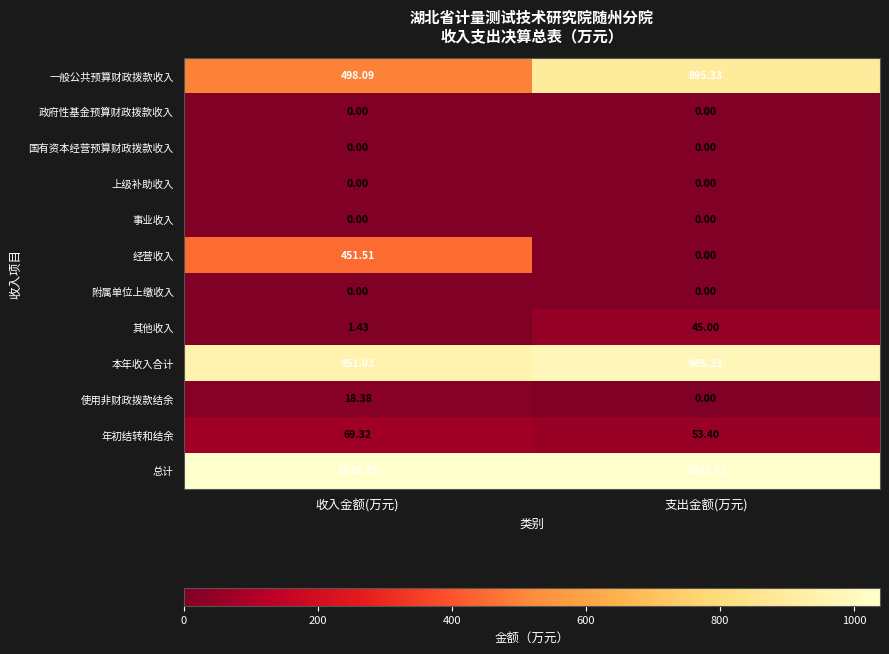

Which series has the widest spread of values?

经营收入